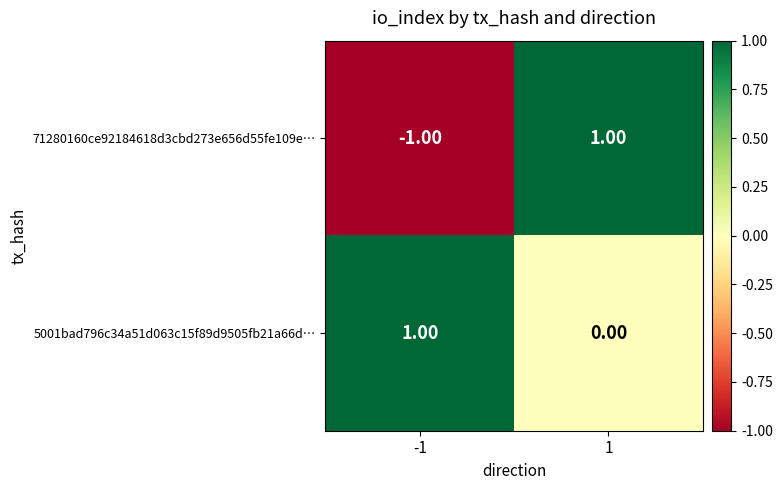

Which series changed the most between -1 and 1?

71280160ce92184618d3cbd273e656d55fe109e…